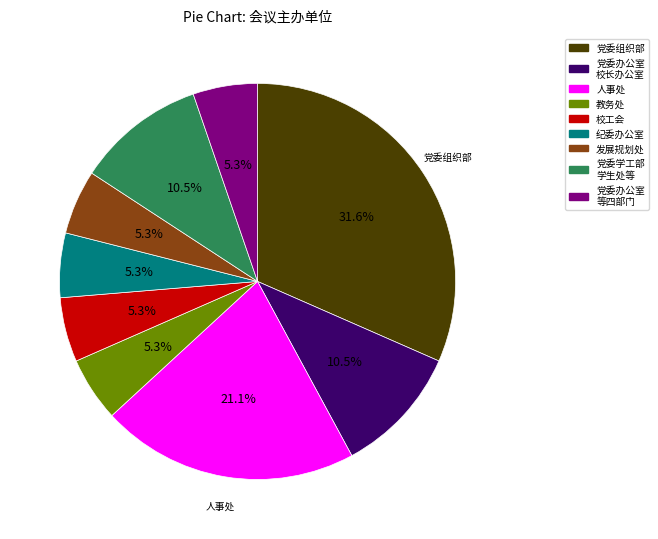

Is there any slice that represents more than half of the pie?

No